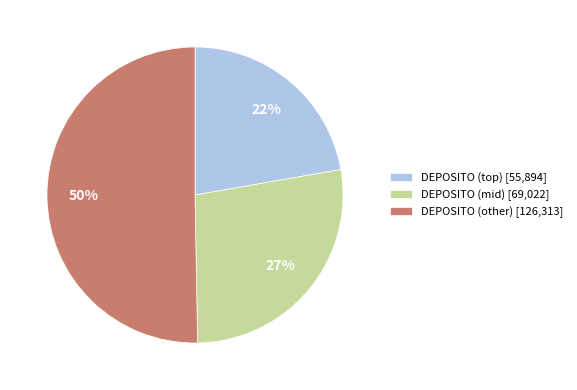

True or false: DEPOSITO (mid) [69,022] accounts for 27% of the total.

True